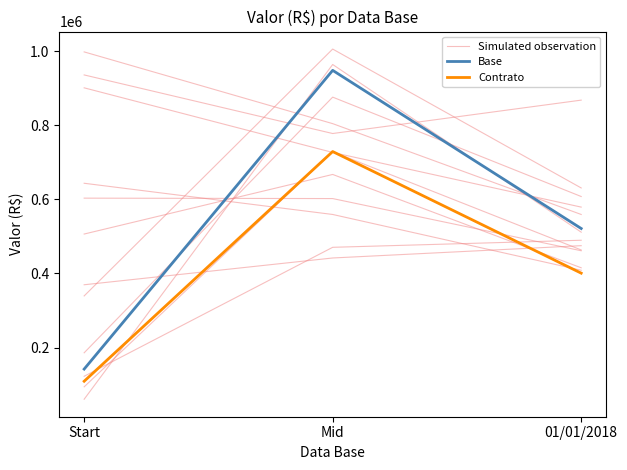

The Simulated observation series shows 893231.1 at 01/01/2018. True or false?

False